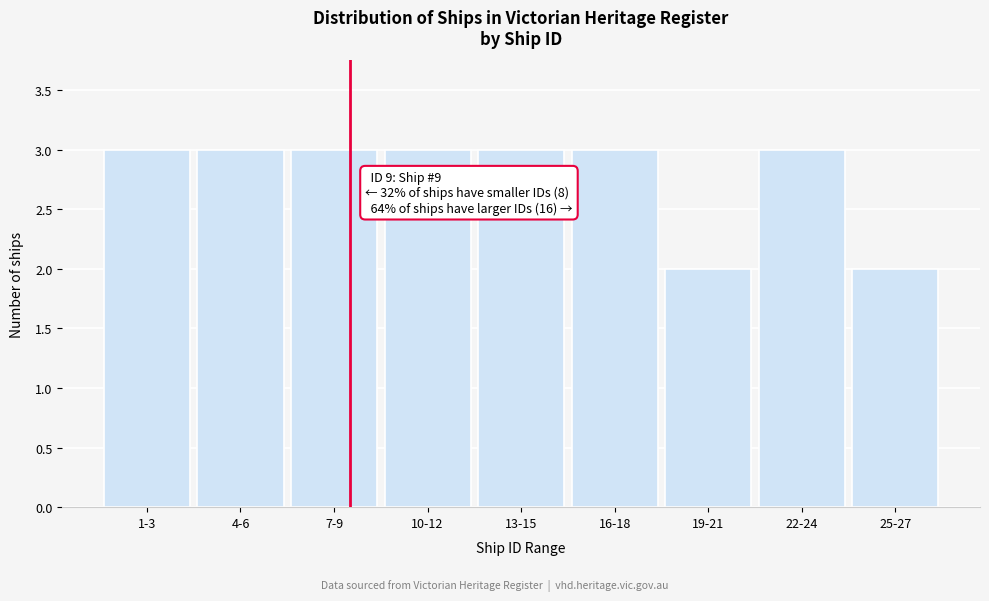

Reading right to left, extract all data points from this chart.

2	3	2	3	3	3	3	3	3